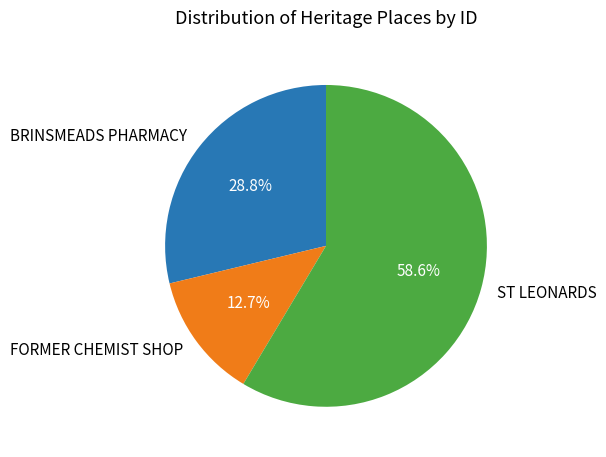

Rank the categories by value from lowest to highest.

FORMER CHEMIST SHOP, BRINSMEADS PHARMACY, ST LEONARDS